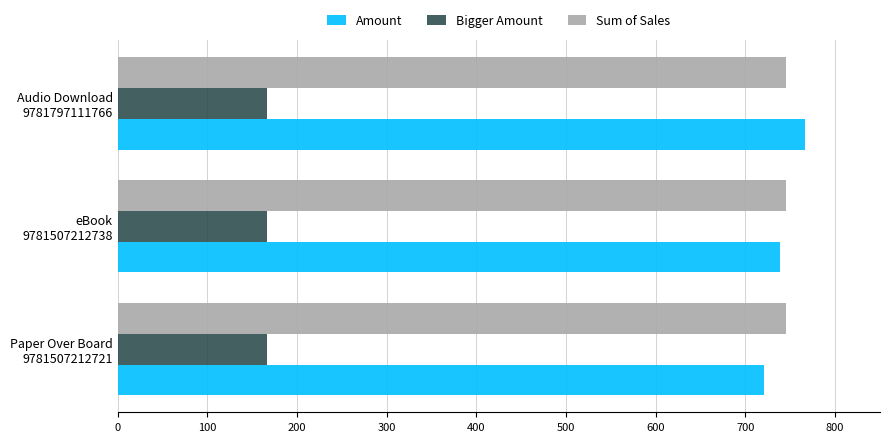

How many categories are shown in the chart?

3